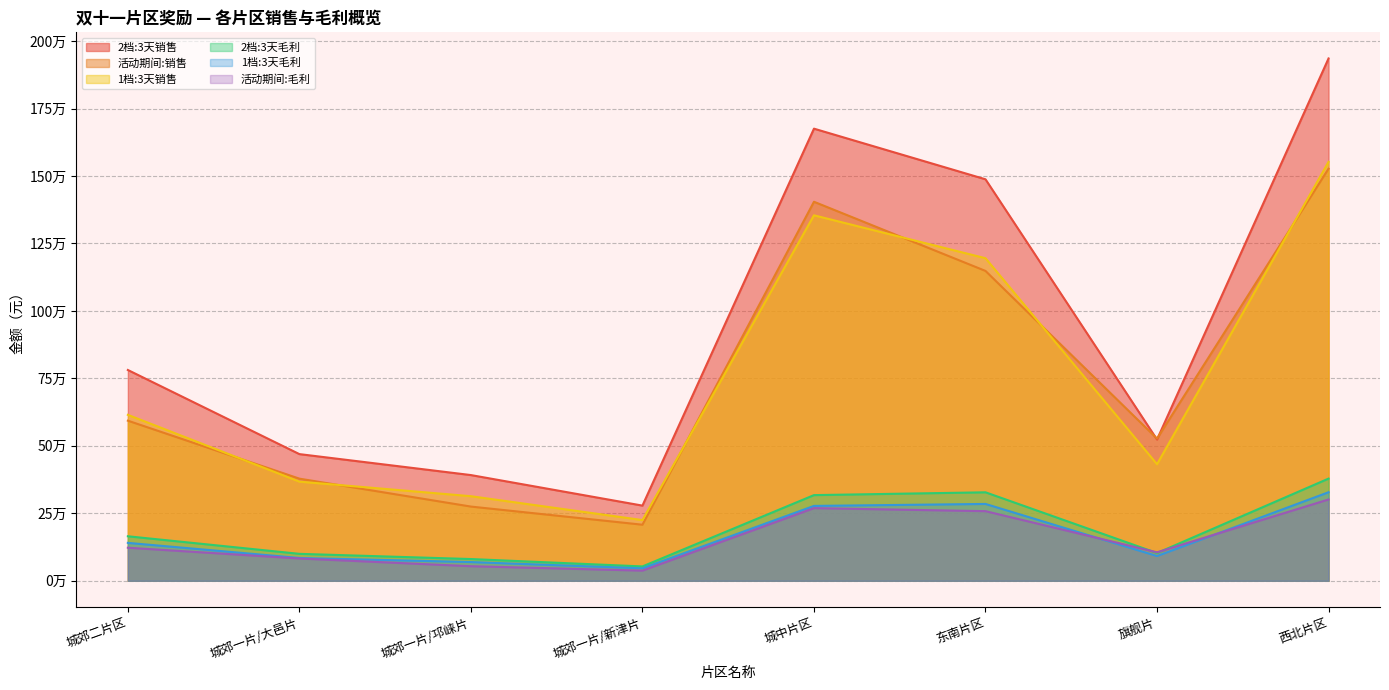

Rank the series by their maximum value, from lowest to highest.

活动期间:毛利, 1档:3天毛利, 2档:3天毛利, 活动期间:销售, 1档:3天销售, 2档:3天销售